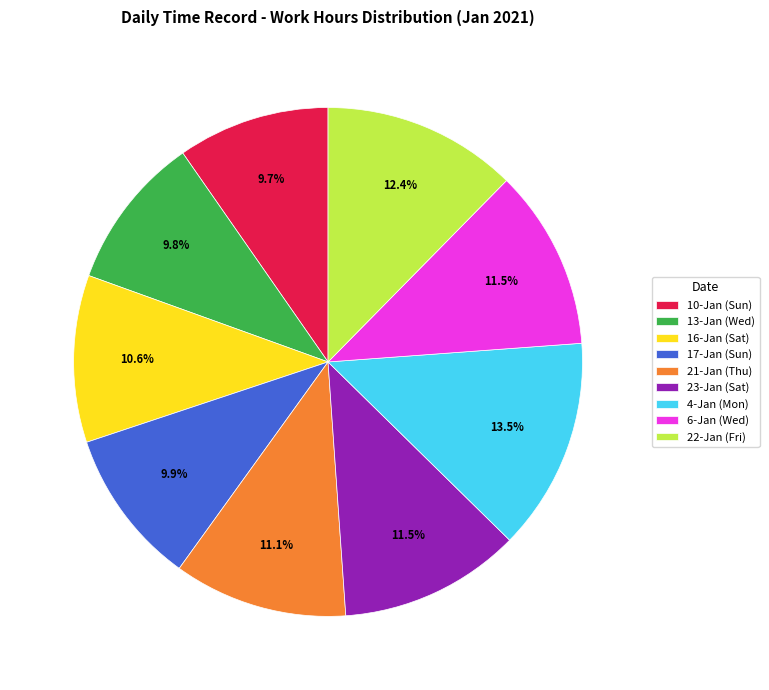

Approximately how many times larger is the value at 16-Jan (Sat) compared to 13-Jan (Wed)?

1.1